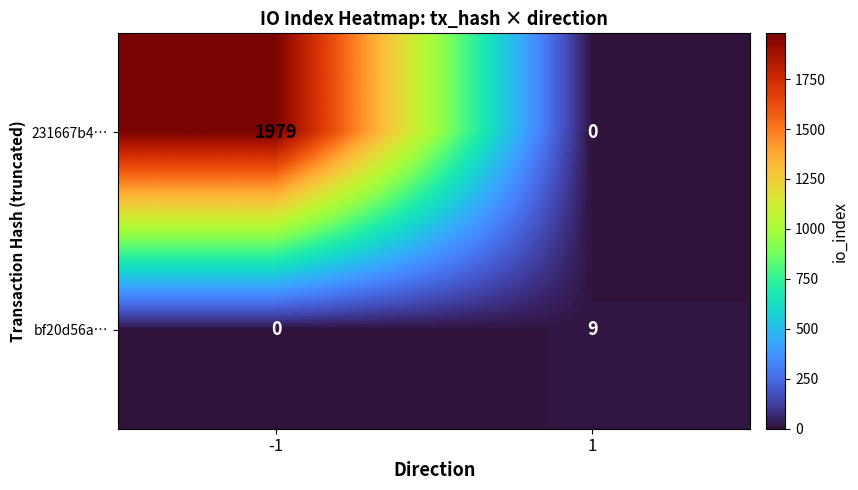

How many distinct data groups are displayed?

2